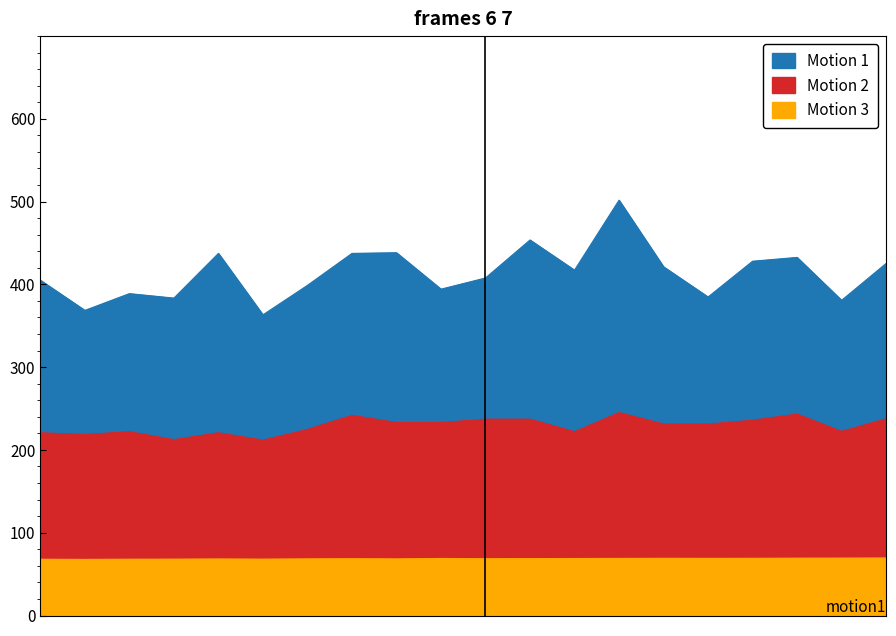

Is it true that SDS_P1 equals 432.5 at 08:30?

True